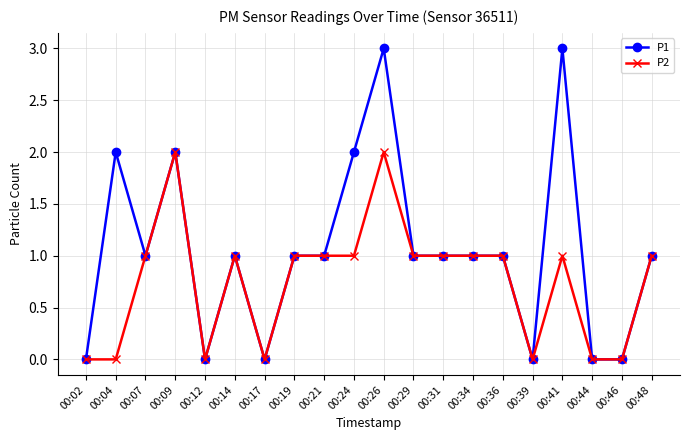

True or false: P1 has more than 1 interior local peaks.

True